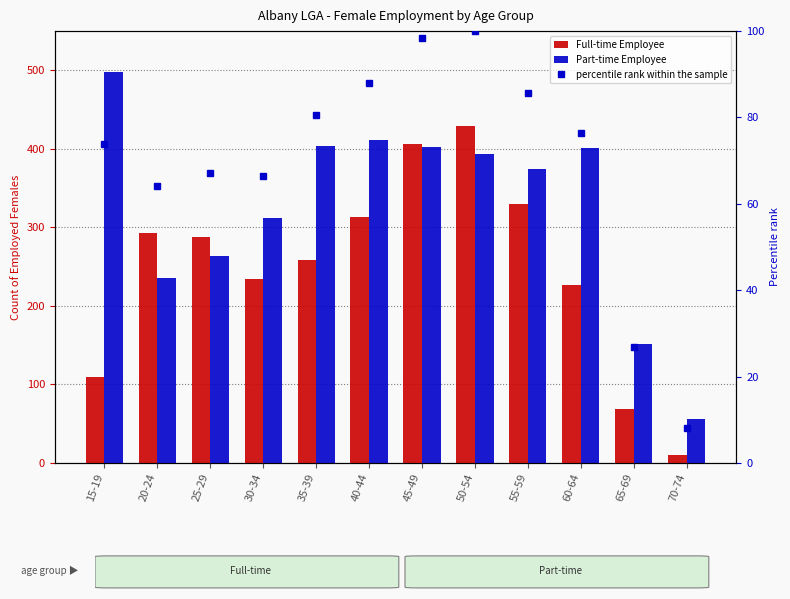

At which category is the sum across all series the highest?

50-54